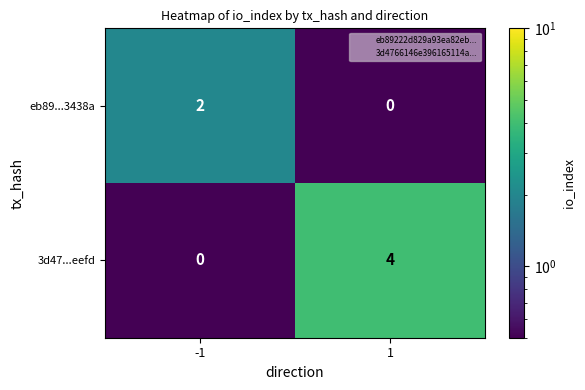

Which series has the largest total across all categories?

3d47...eefd